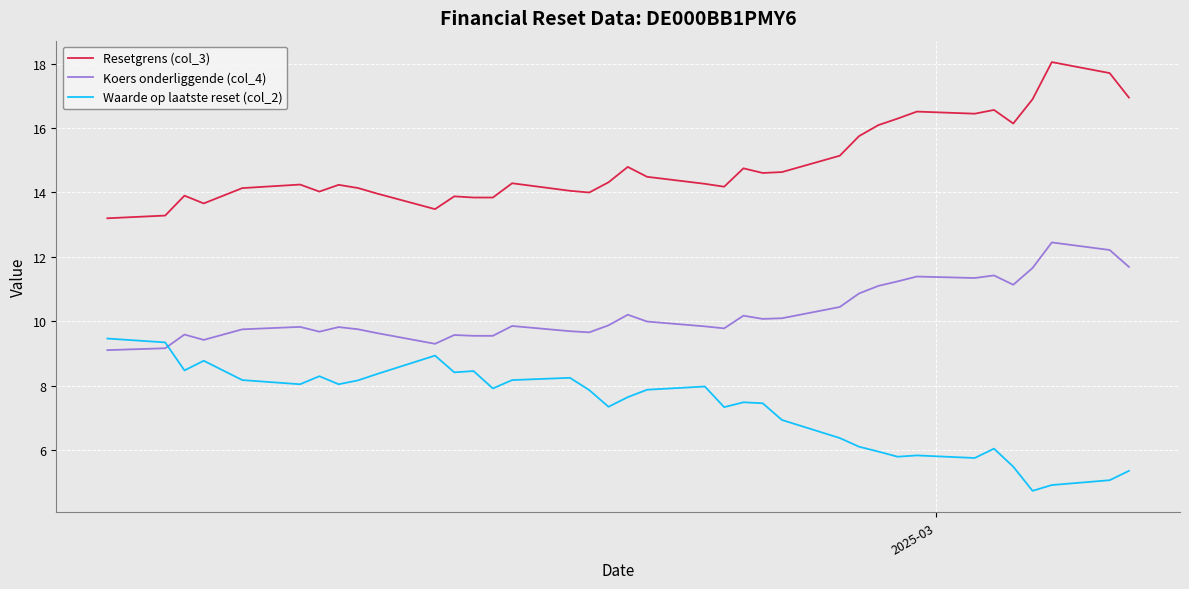

Which series has the largest total across all categories?

Resetgrens (col_3)